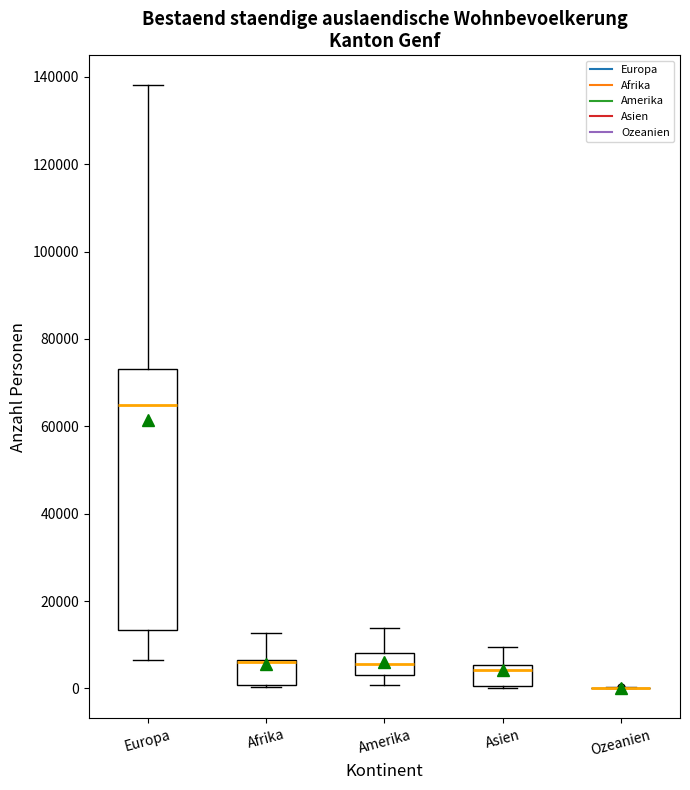

Reading left to right, transcribe this box plot: for each box, give where its median line is, the range the box spans, and where its two whiskers end, as read against the y-axis. The values are not printed on the chart, so give them approximately, as read against the axis.

Europa: median 64000, box 14000 to 74000, whiskers 6000 to 138000
Afrika: median 6000 (drawn on the box's upper edge), box 0 to 6000, whiskers 0 to 12000
Amerika: median 6000, box 4000 to 8000, whiskers 0 to 14000
Asien: median 4000, box 0 to 6000, whiskers 0 to 10000
Ozeanien: box collapsed to a line at 0, whiskers 0 to 0